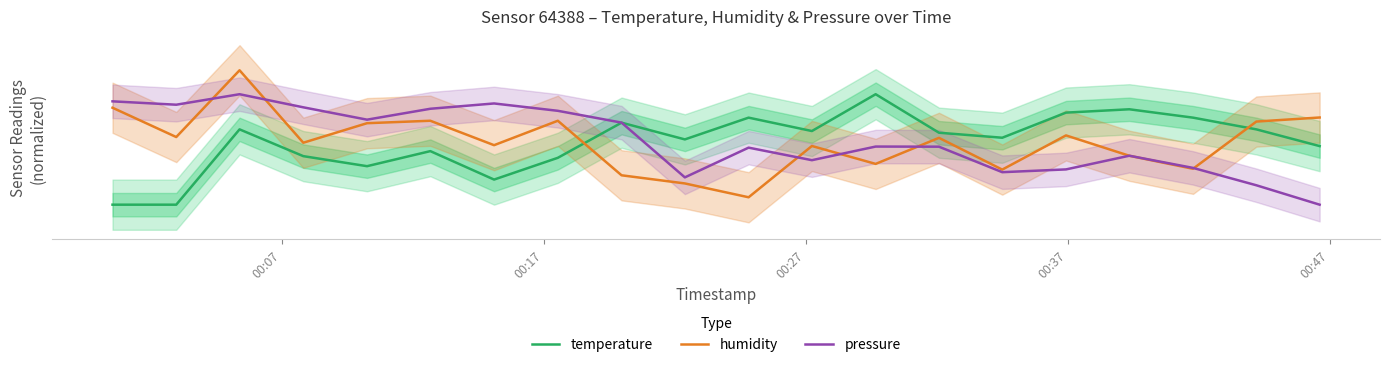

Count the number of data series in this chart.

3